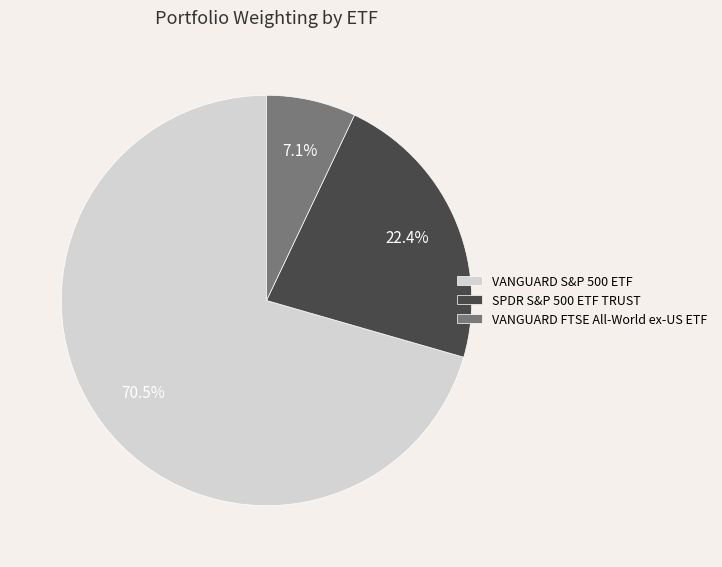

Is it true that VANGUARD FTSE All-World ex-US ETF is 18% of the pie?

False